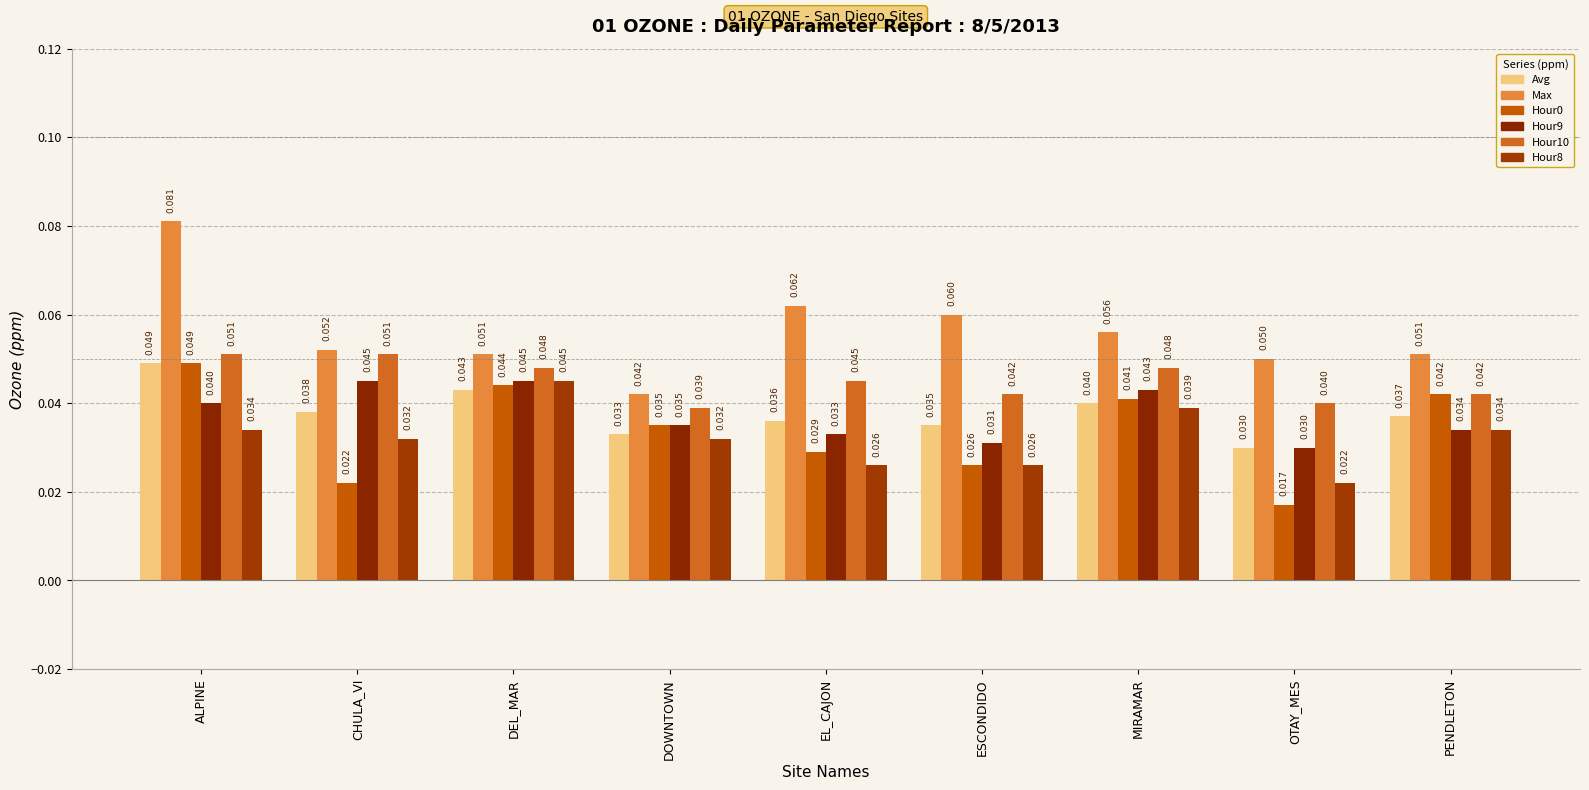

How many distinct data groups are displayed?

6